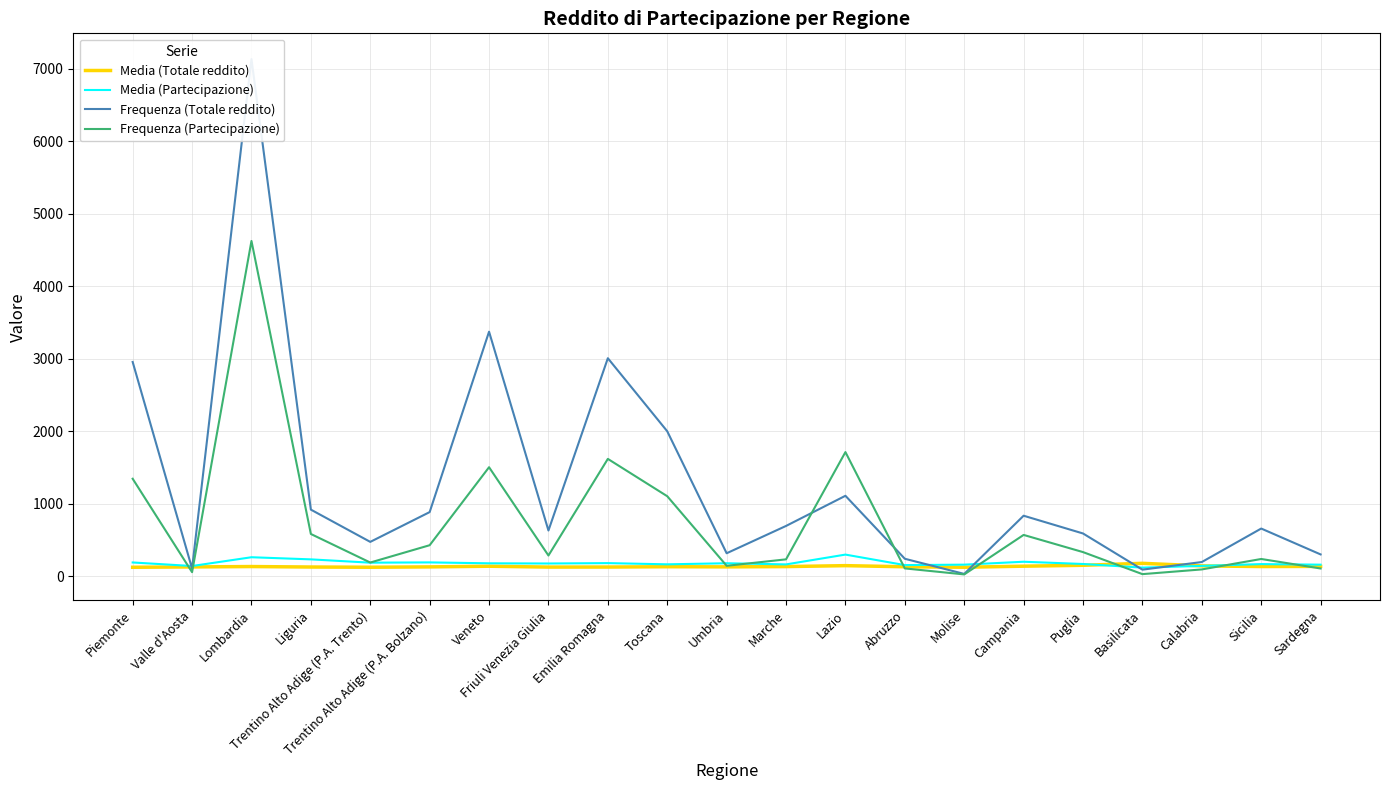

What is the label of the 21st point from the right?

Piemonte